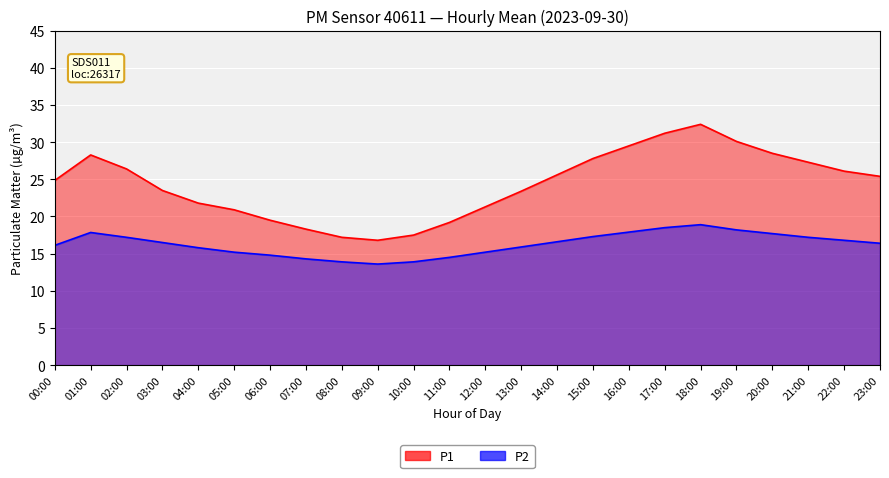

What is the sum of all P2_line values?

390.3